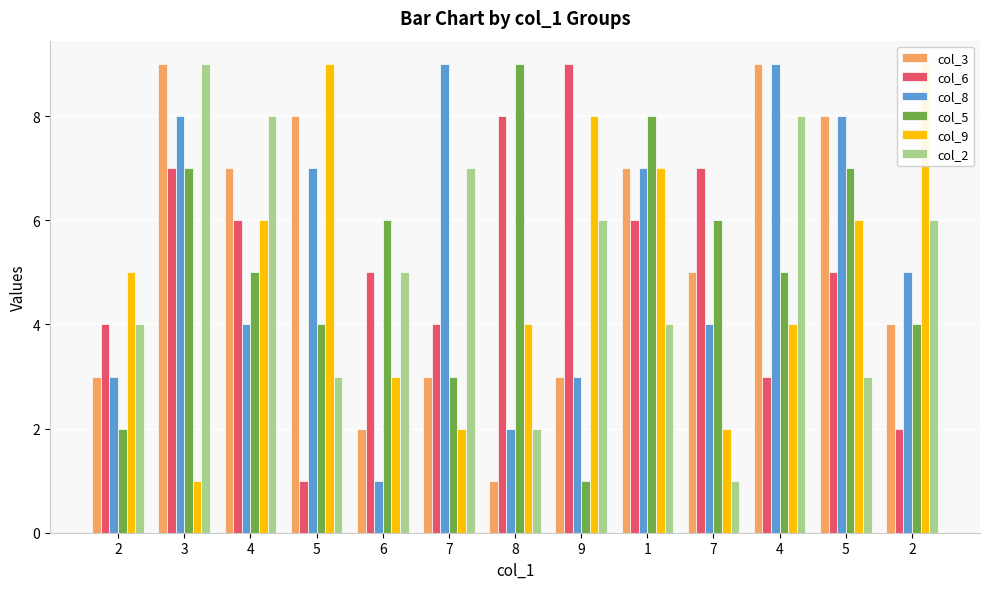

Which series has the widest spread of values?

col_3